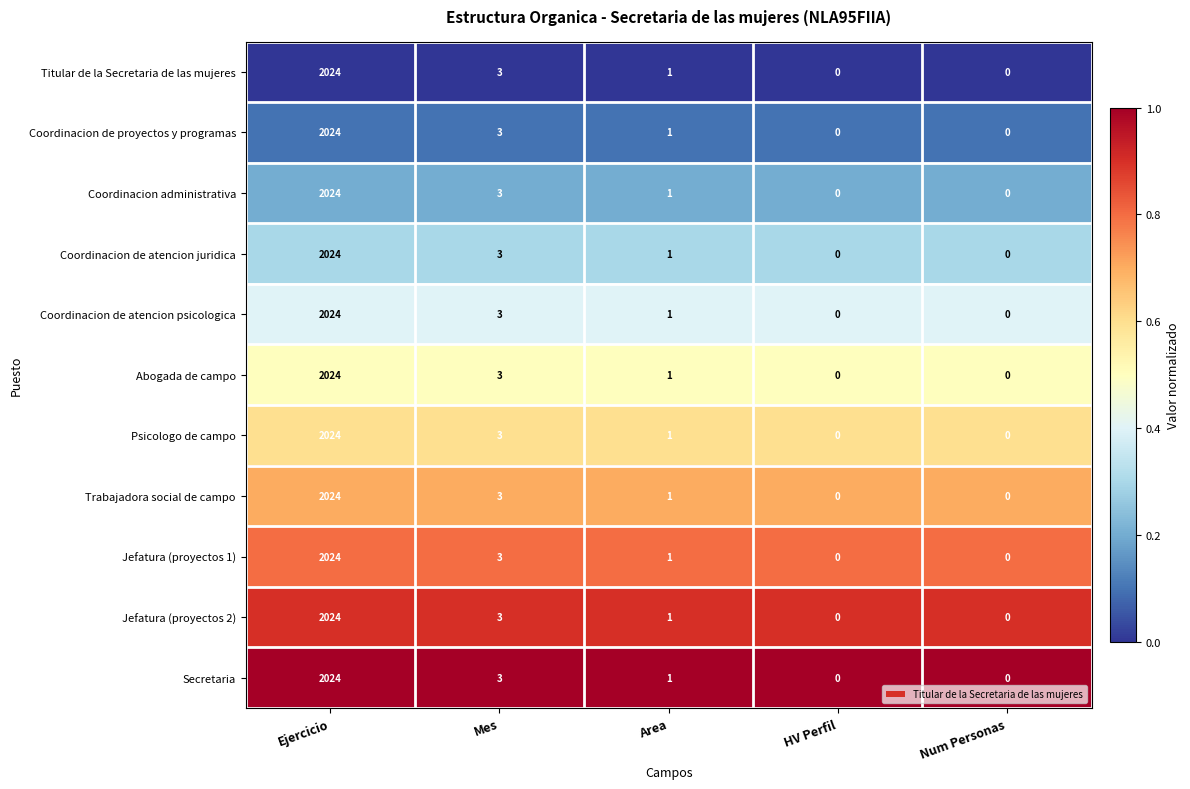

At which label does Coordinacion administrativa reach its peak?

Ejercicio